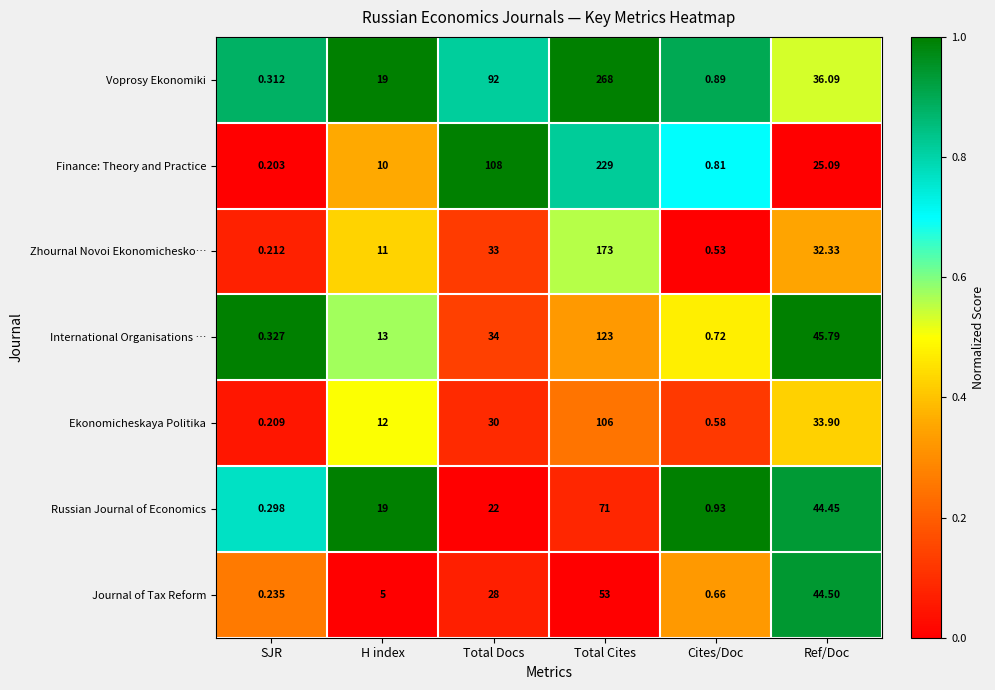

At which category is the sum across all series the highest?

Total Cites